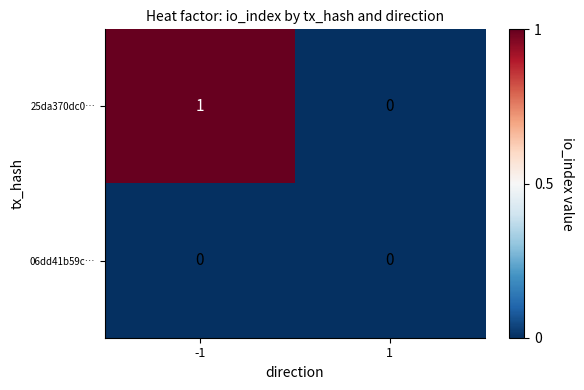

Rank the series by their maximum value, from lowest to highest.

06dd41b59c…, 25da370dc0…